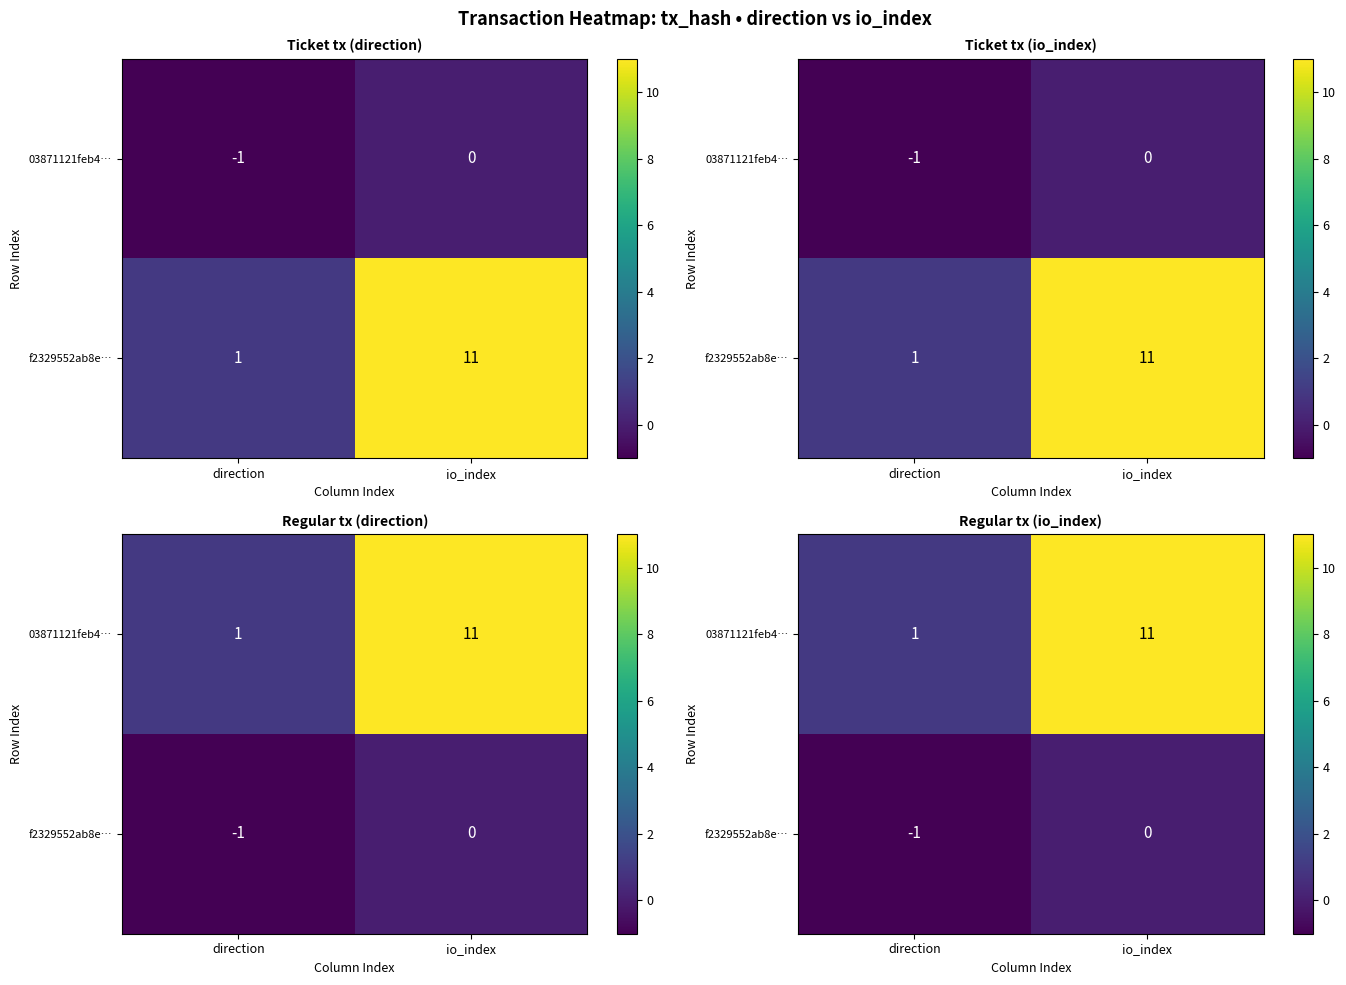

What is the difference between the maximum and minimum values in the 03871121feb4… series?

10